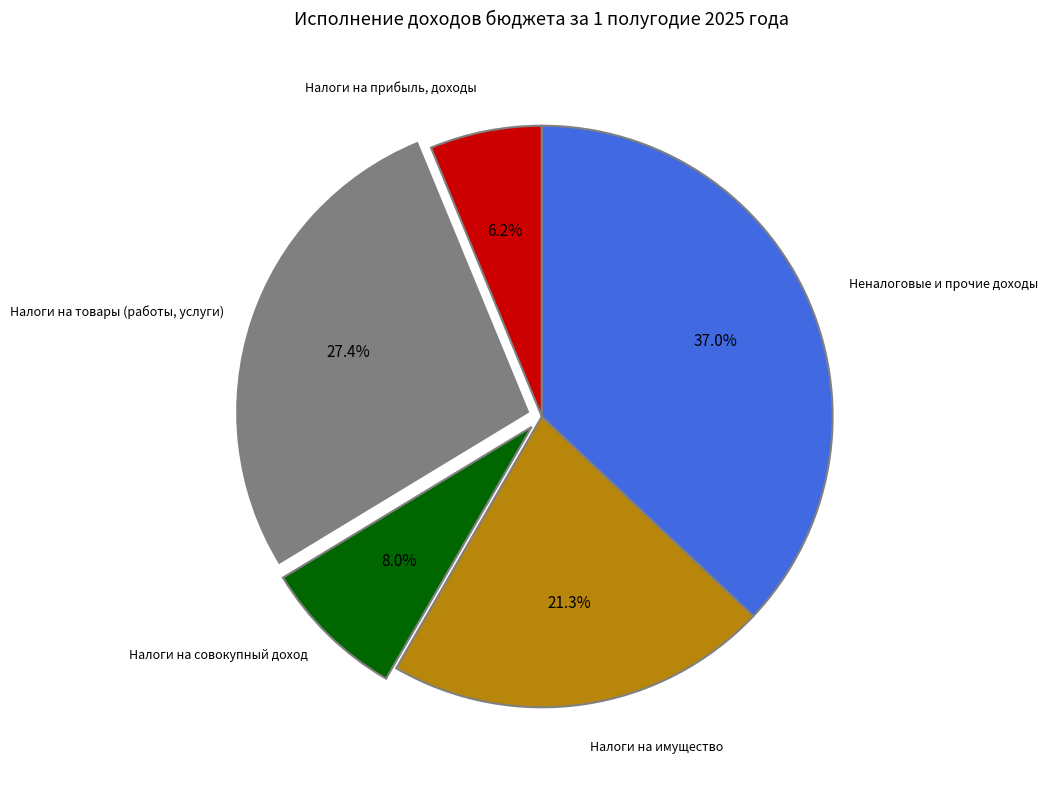

Which slice is the smallest?

Налоги на прибыль, доходы